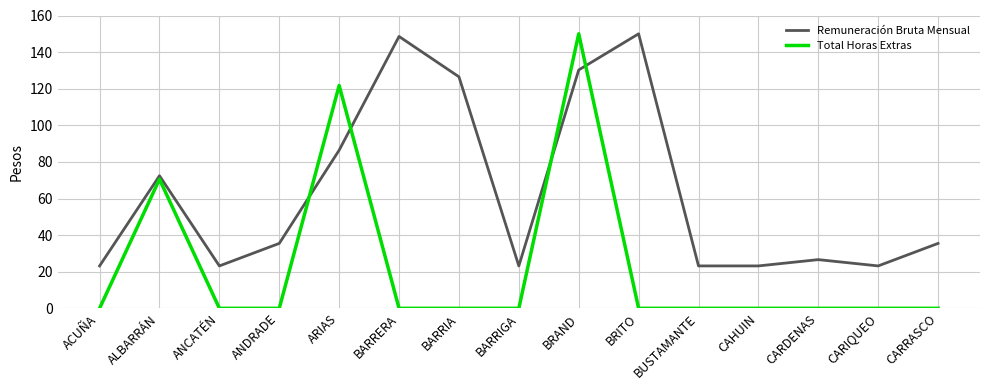

The Remuneración Bruta Mensual series shows 26.6 at CARDENAS. True or false?

True